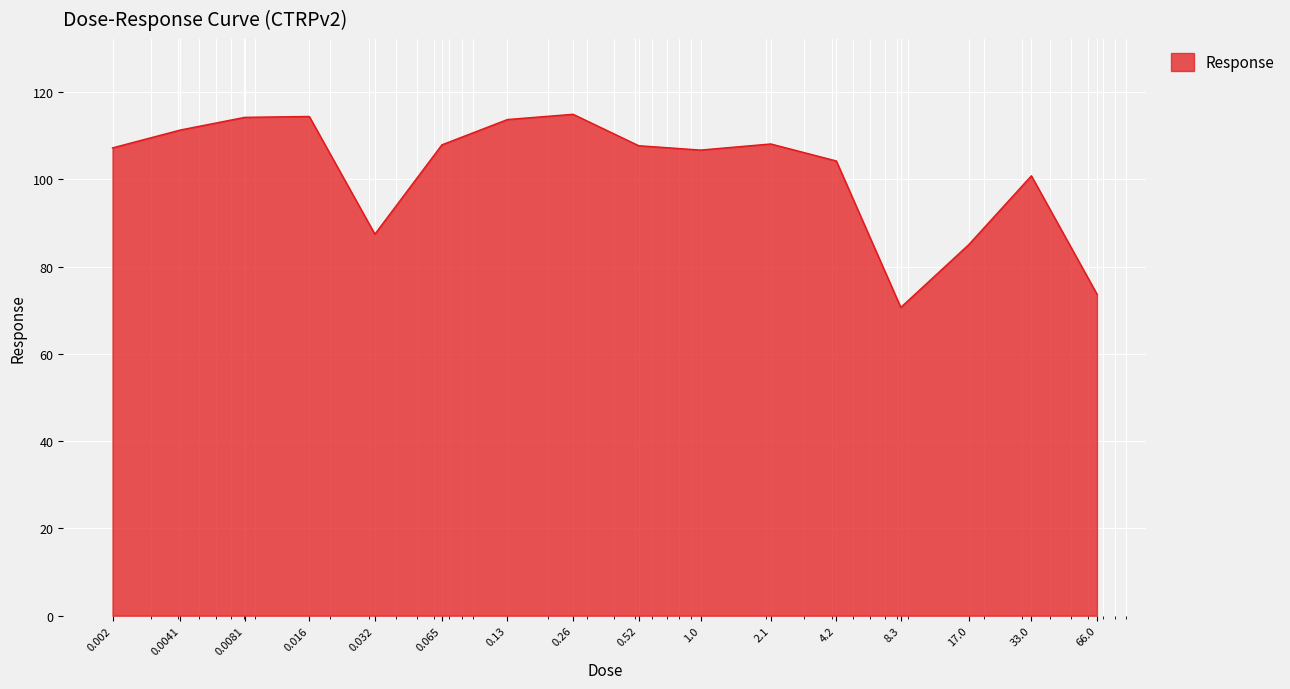

What is the greatest value displayed?

114.9